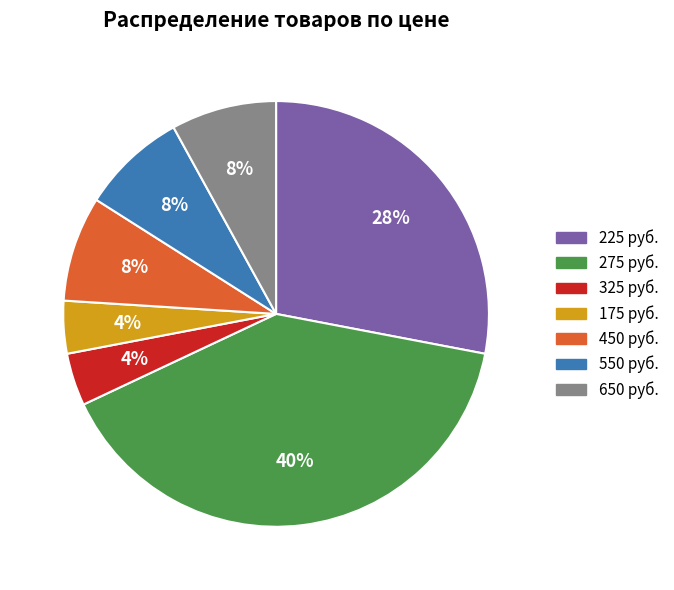

Does any single category account for the majority?

No